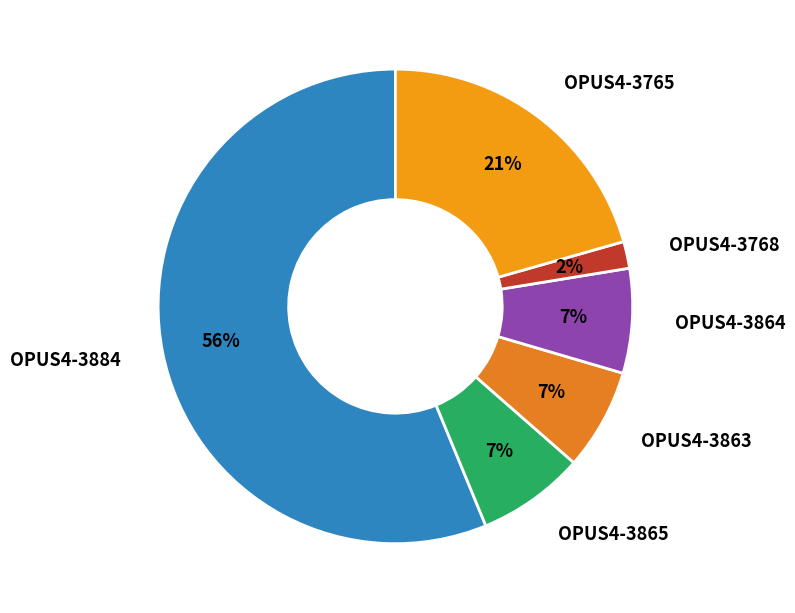

Is the sum of OPUS4-3768 and OPUS4-3884 greater than half?

Yes